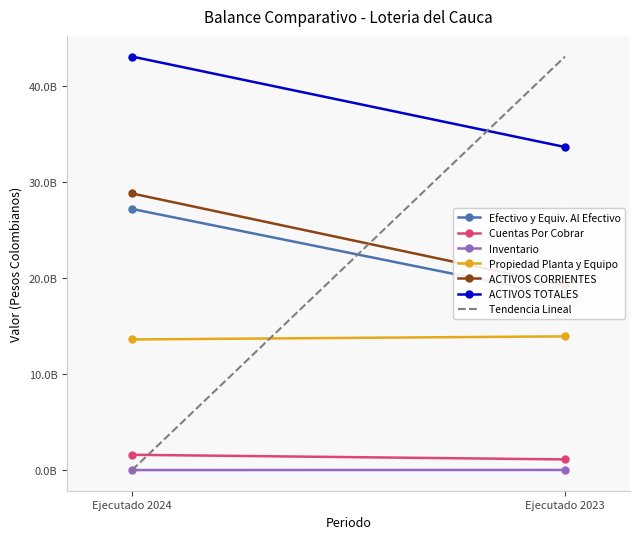

What is the maximum value for Cuentas Por Cobrar?

1600726029.8